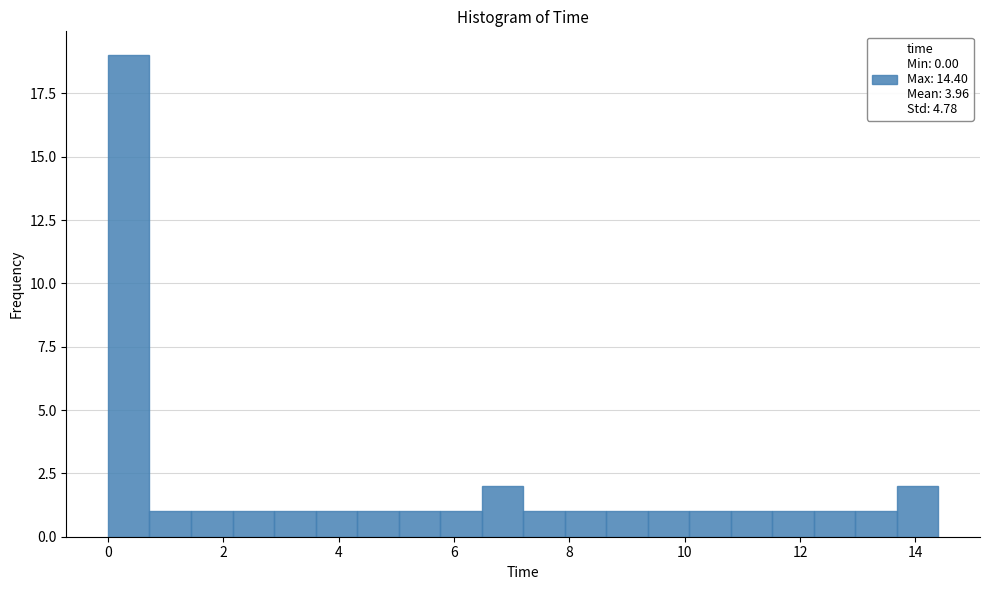

Around what value on the x-axis is the tallest bar? Give the approximate position of its centre, as read against the axis.

0.4